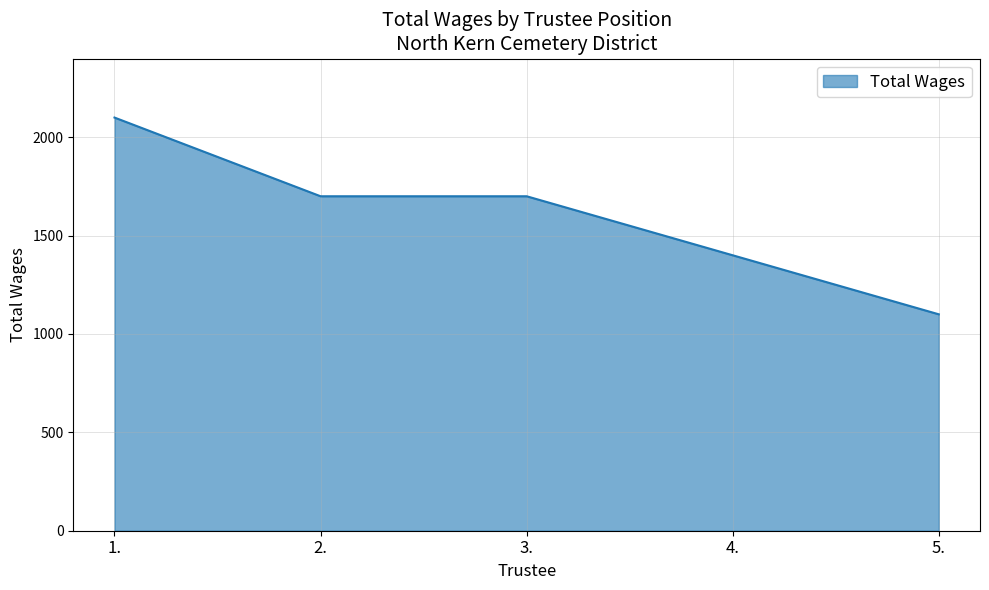

Reading right to left, extract all data points from this chart.

1100	1400	1700	1700	2100